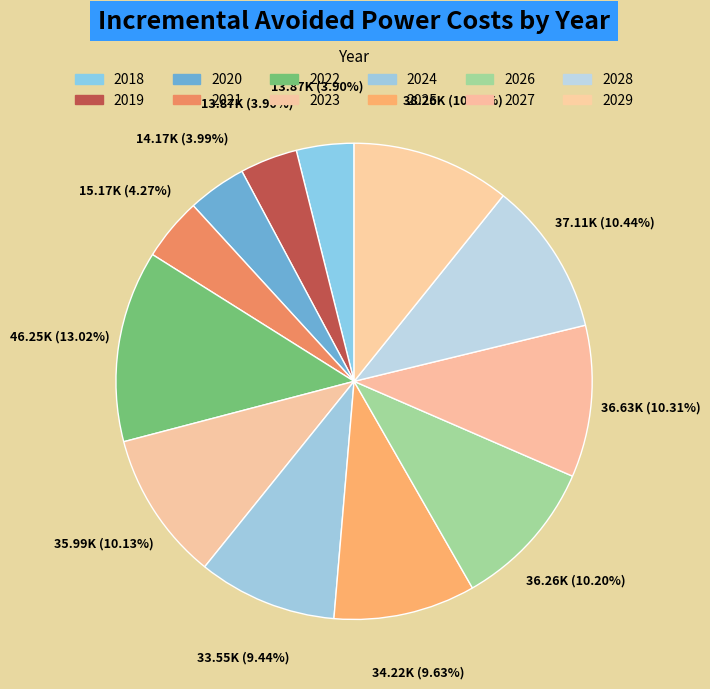

To the nearest percent, what is the difference between the largest and smallest slice percentages?

9%